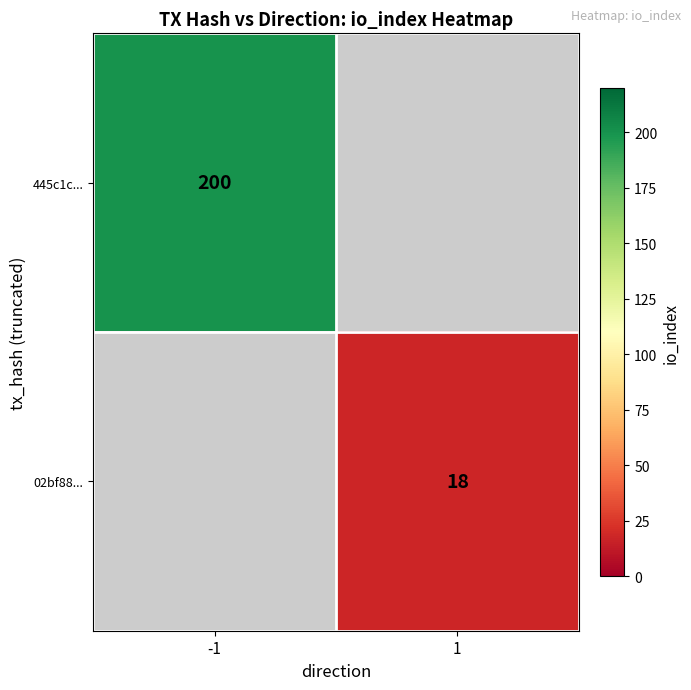

The value of 445c1c... at -1 is 200. True or false?

True